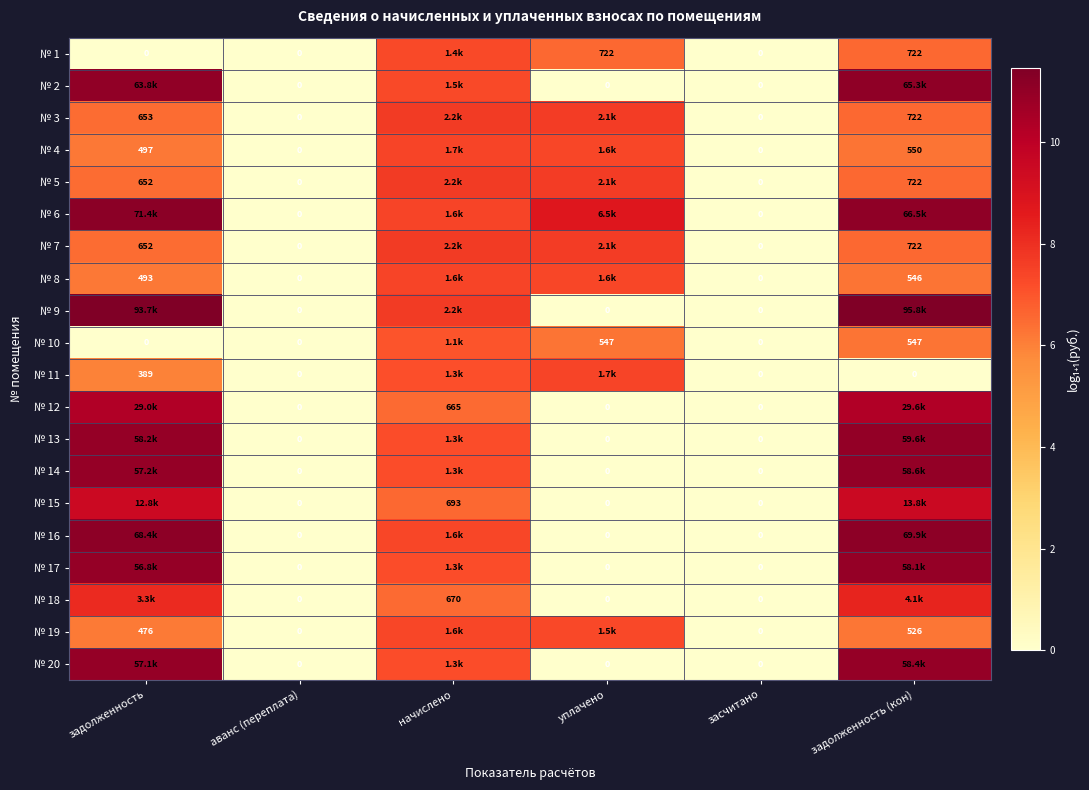

List the labels in order of № 1 value, largest first.

начислено, уплачено, задолженность (кон), задолженность, аванс (переплата), засчитано